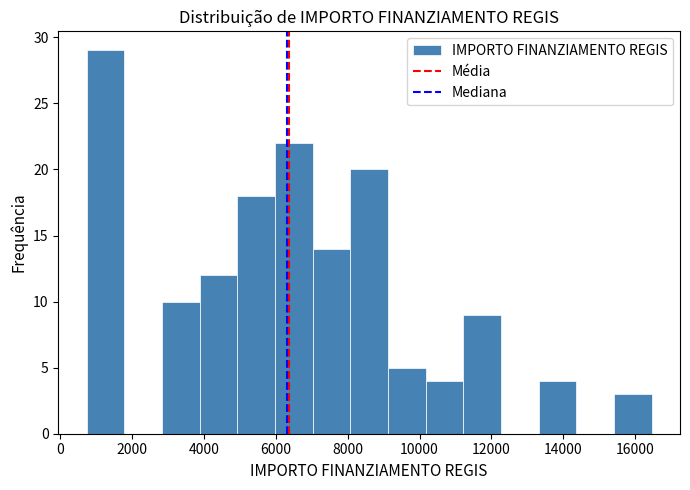

Reading left to right, transcribe this chart: for each bar, give the range it covers on the x-axis and its height. Neither the bar edges nor the heights are printed on the chart, so give them approximately, as read against the axes.

800 to 1800: 29
1800 to 2800: 0
2800 to 3800: 10
3800 to 5000: 12
5000 to 6000: 18
6000 to 7000: 22
7000 to 8000: 14
8000 to 9200: 20
9200 to 10200: 5
10200 to 11200: 4
11200 to 12200: 9
12200 to 13400: 0
13400 to 14400: 4
14400 to 15400: 0
15400 to 16400: 3